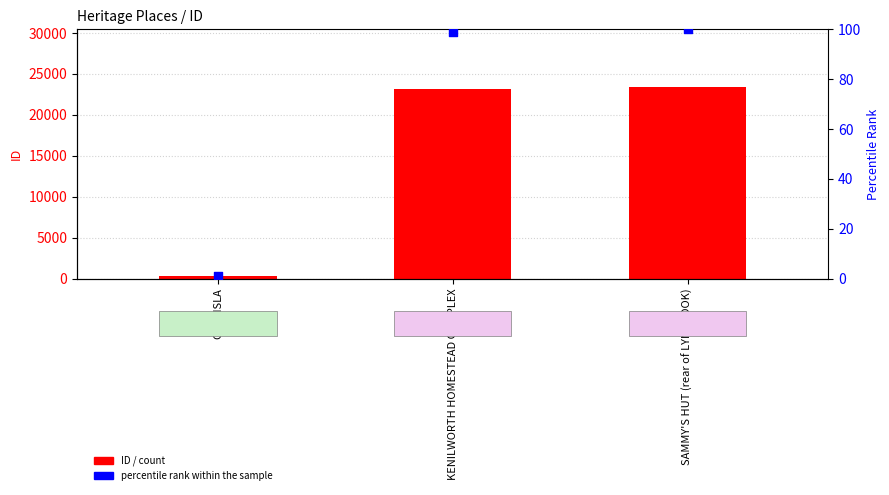

Which series has the widest spread of Y values?

ID